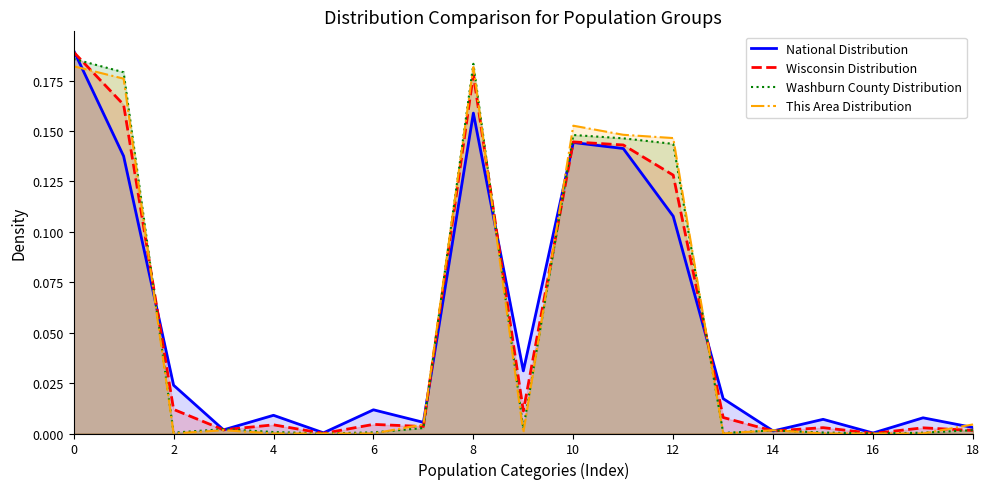

Rank the series at 14 from lowest to highest value.

Washburn County Distribution, Wisconsin Distribution, This Area Distribution, National Distribution